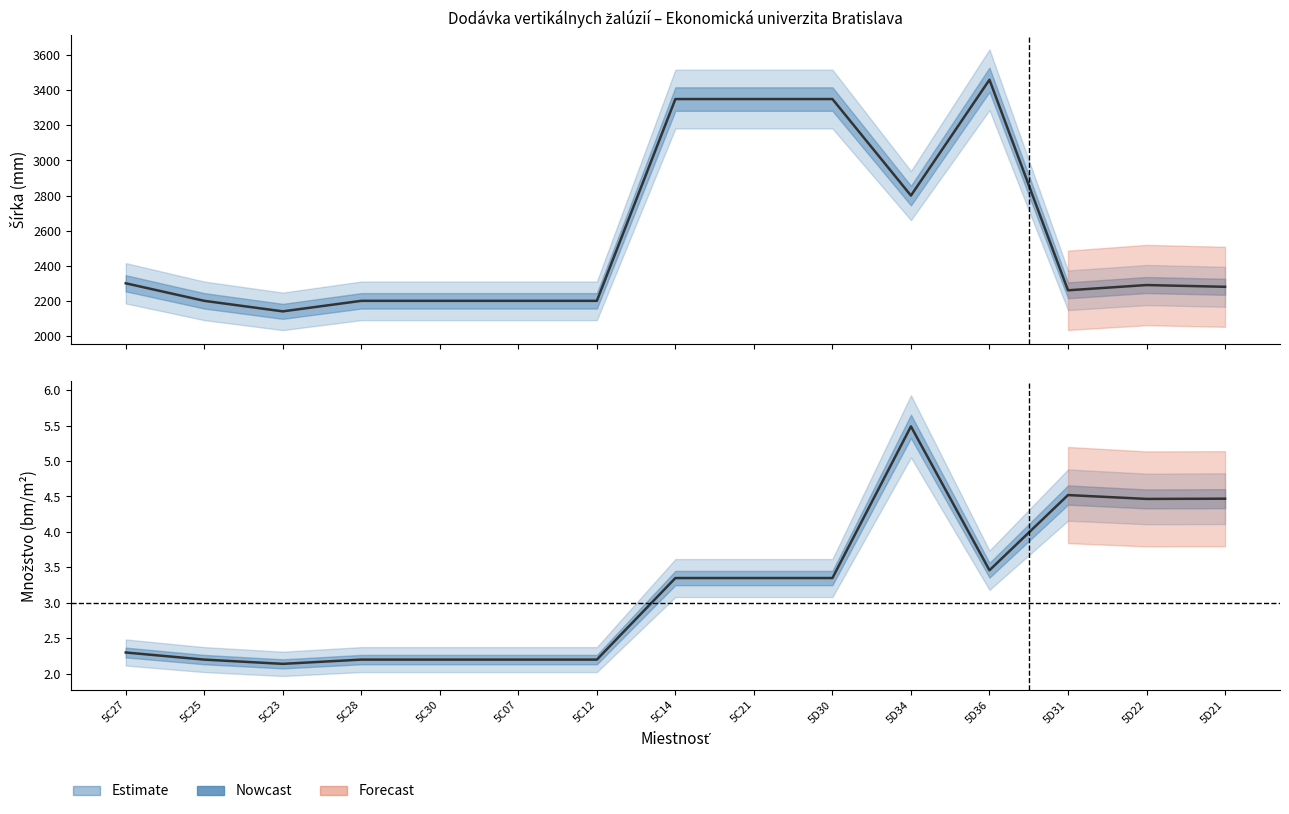

What is the total value across all series at 5C07?

2202.2